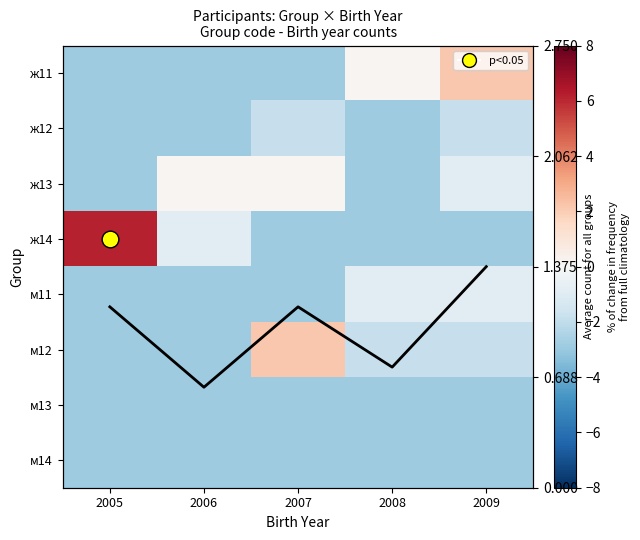

The value of ж13 at 2005 is -2.9. True or false?

True